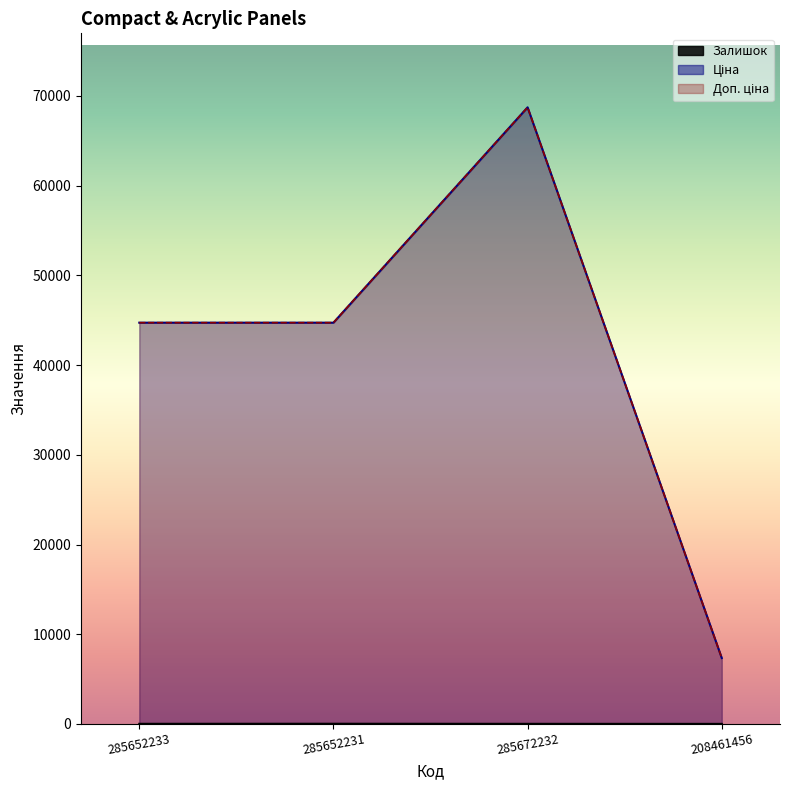

What is the difference between the Залишок values at 285672232 and 285652233?

2.0